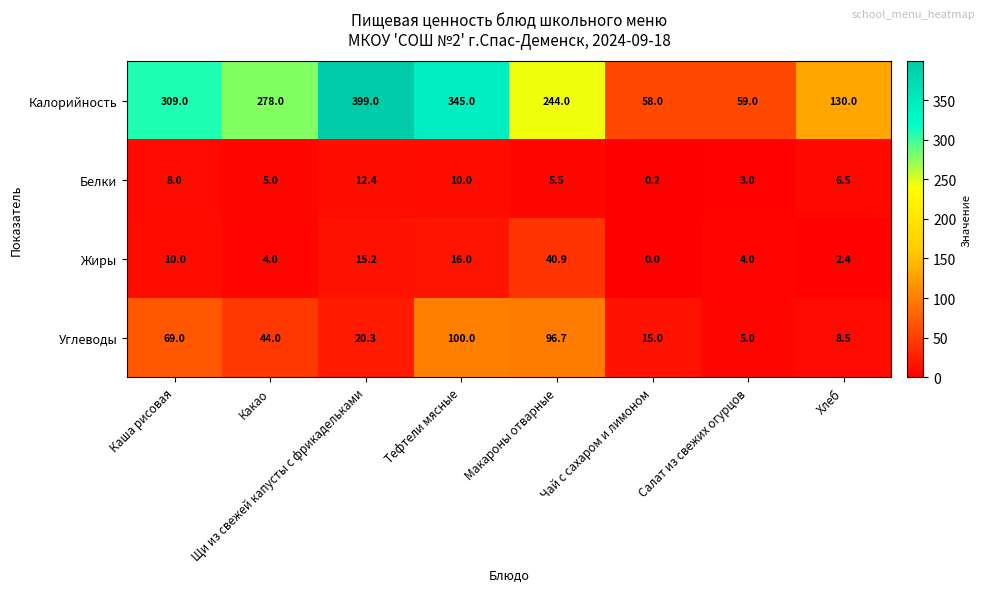

True or false: Углеводы has a value of 5.0 at Салат из свежих огурцов.

True